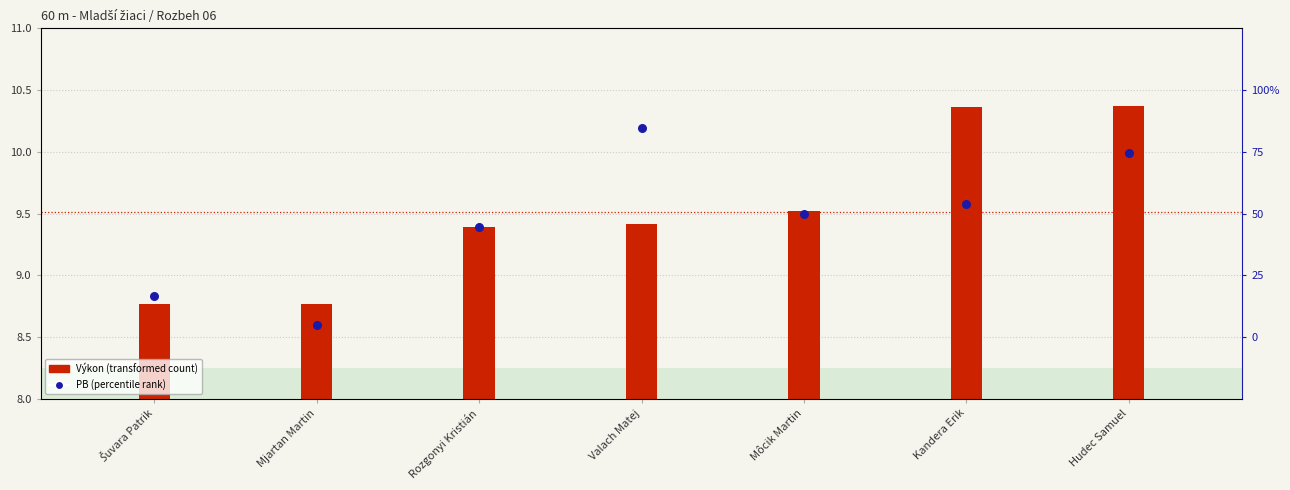

What are all the series names shown in the legend?

Výkon, PB